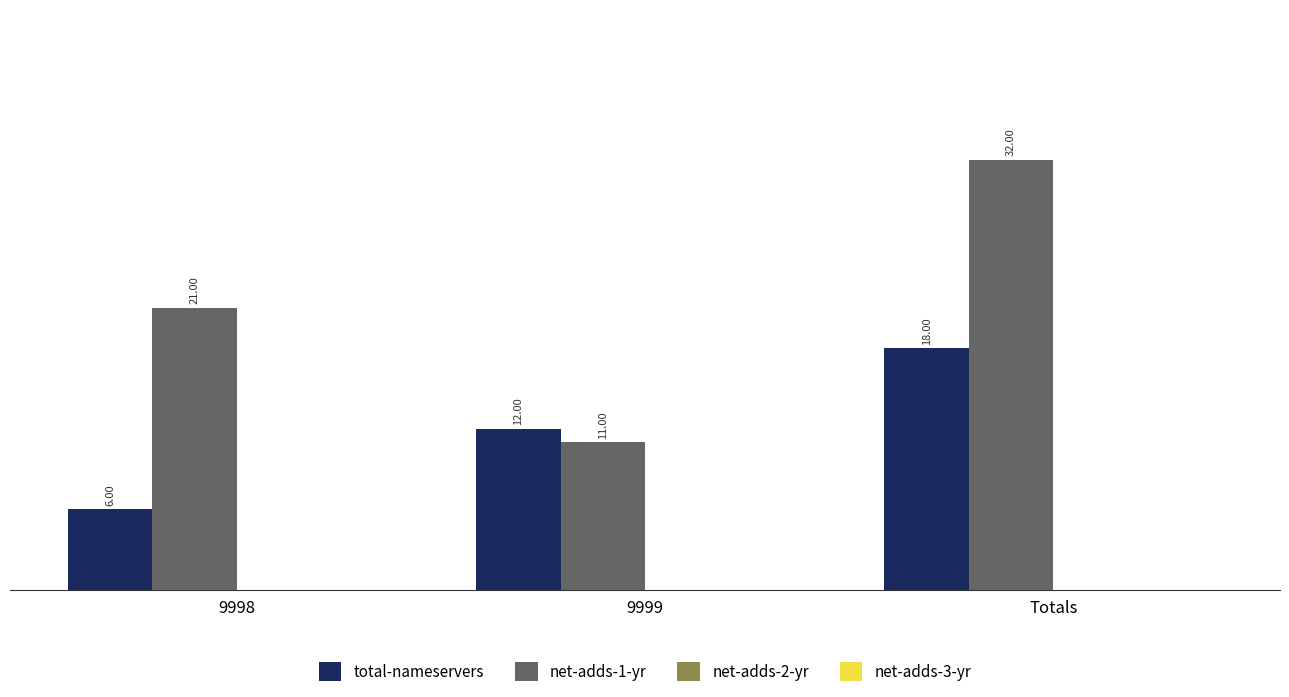

Which series has the largest total across all categories?

net-adds-1-yr